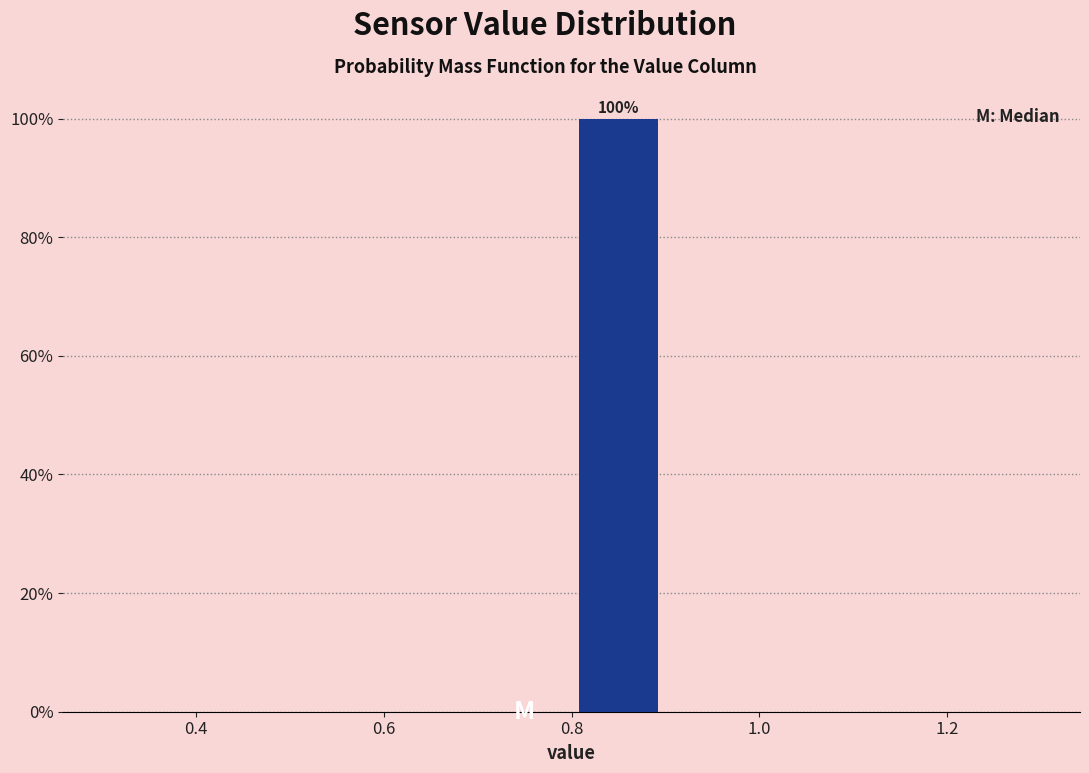

Which range on the x-axis has the tallest bar?

0.8 to 0.9